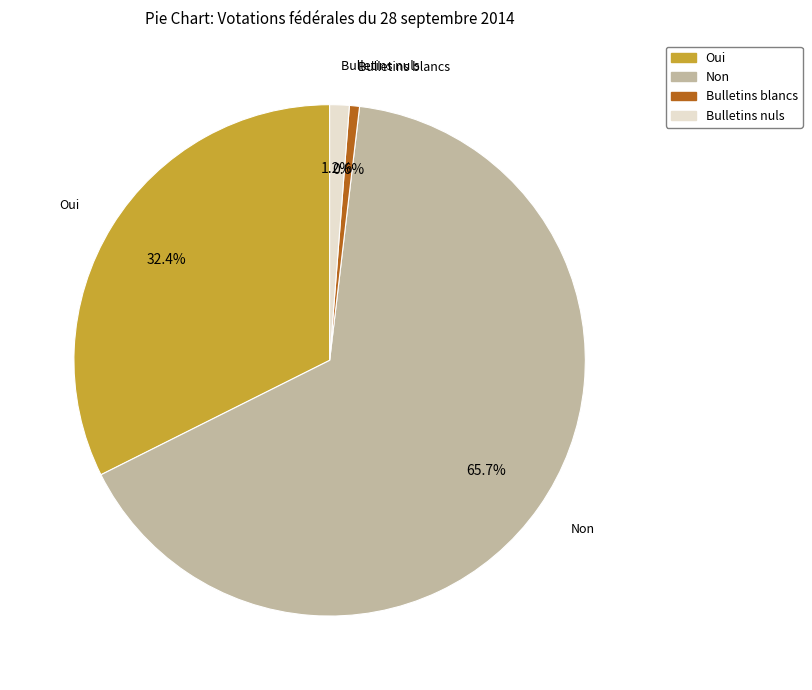

To the nearest percent, what is the average slice percentage?

25%